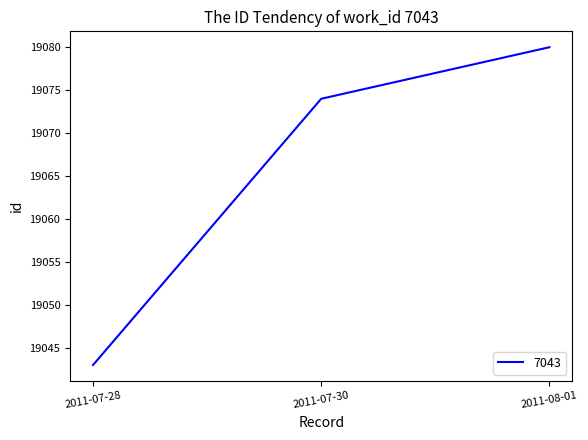

Which category has the highest value across all series?

2011-08-01